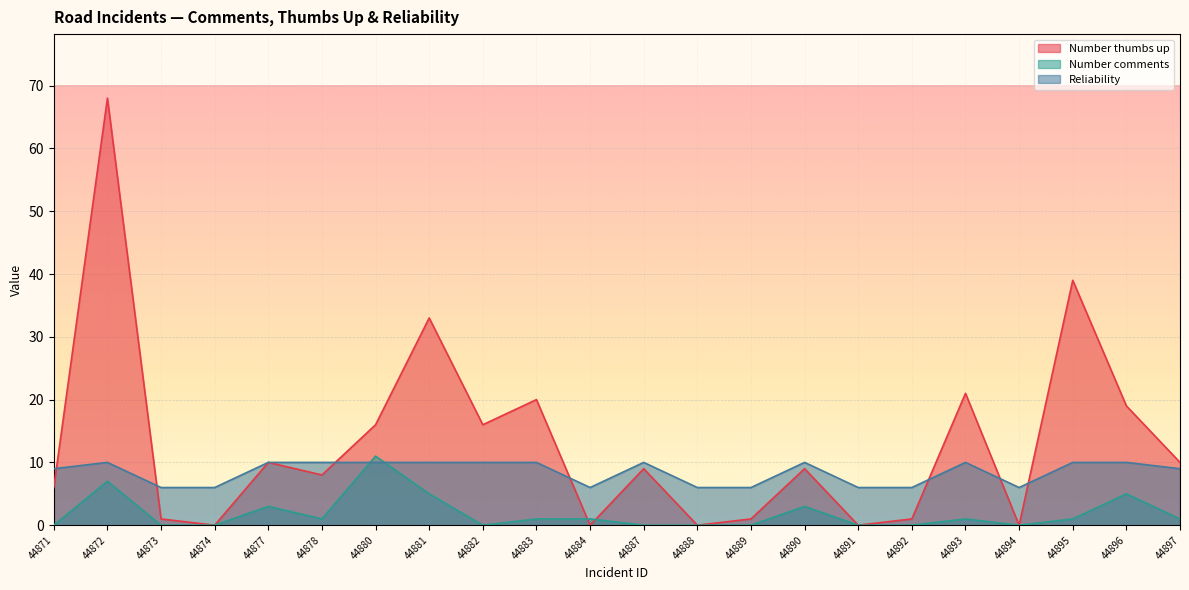

List the series in order of their peak value, highest first.

Number thumbs up, Number comments, Reliability